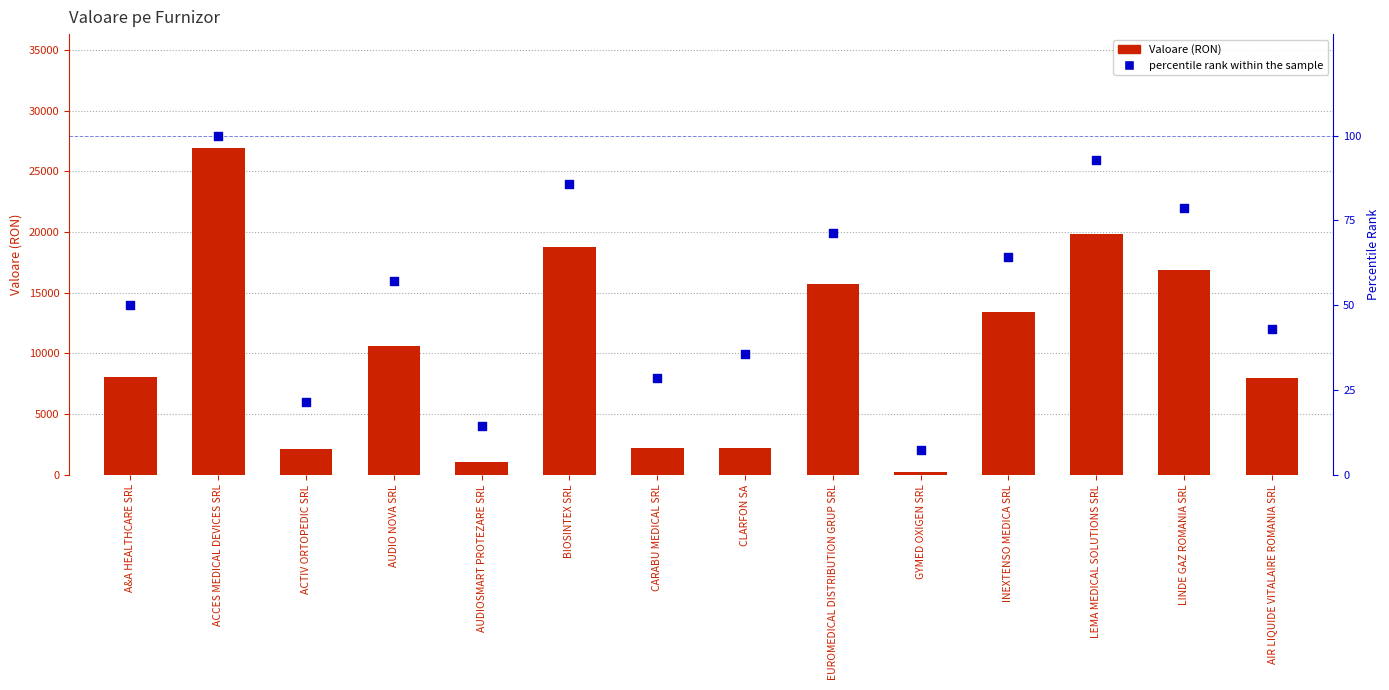

Which series reaches the minimum Y coordinate?

percentile rank within the sample